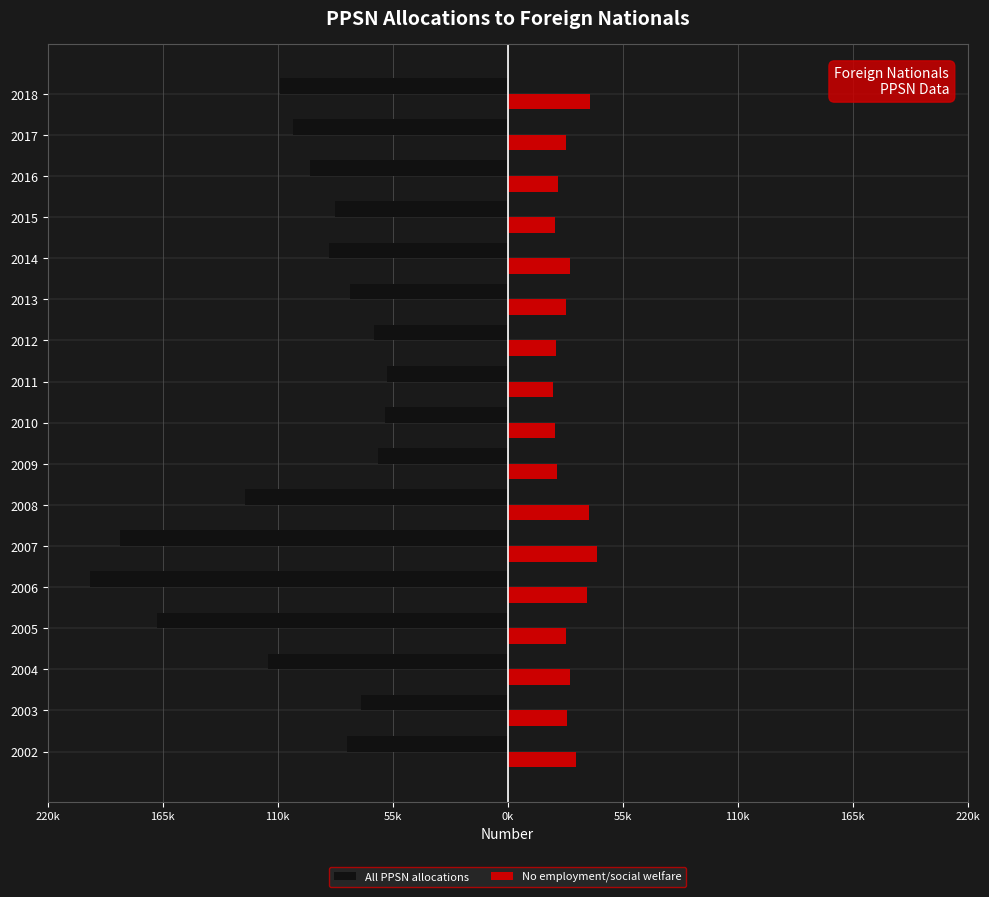

What are all the series names shown in the legend?

All PPSN allocations, No employment/social welfare